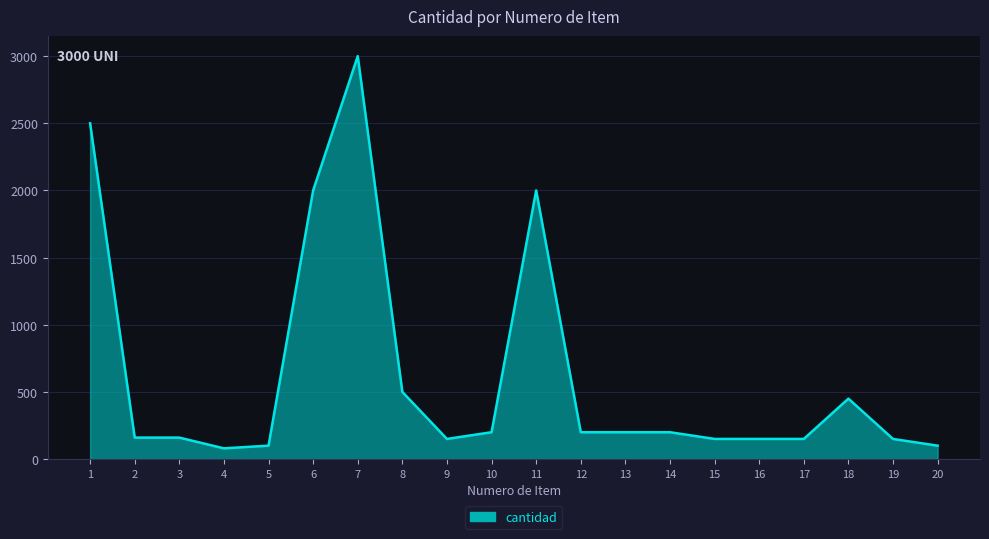

Which has a higher value, 10 or 6?

6